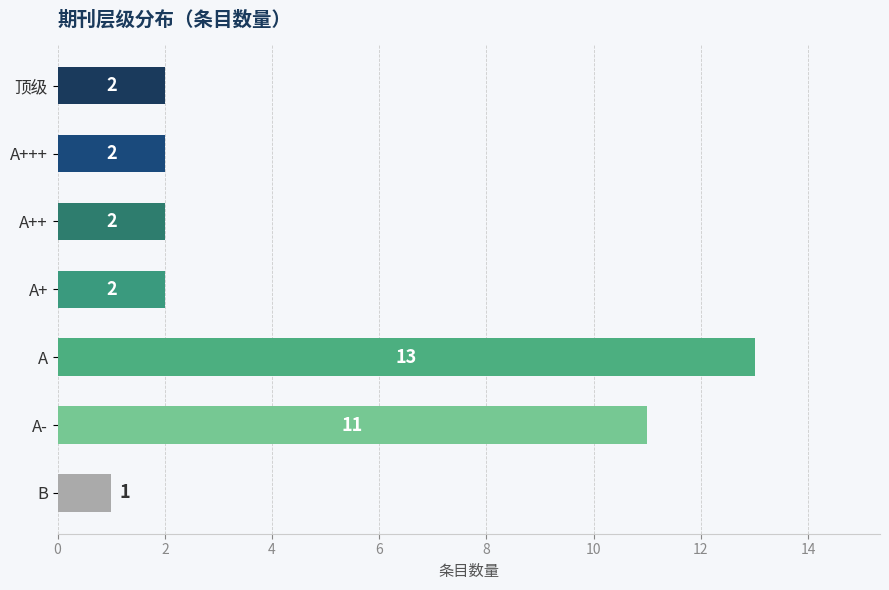

True or false: the data shows 2 at A+++.

True